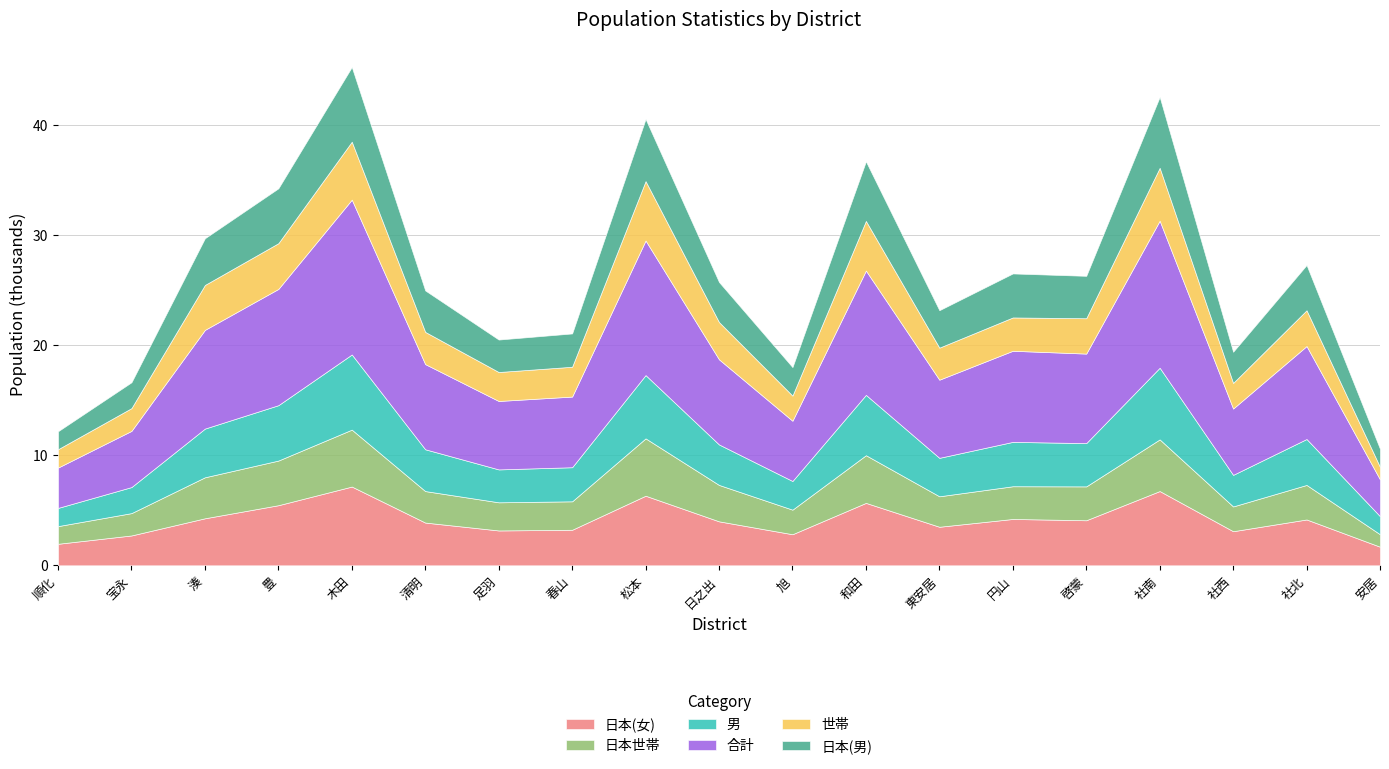

What position from the right is 円山?

6